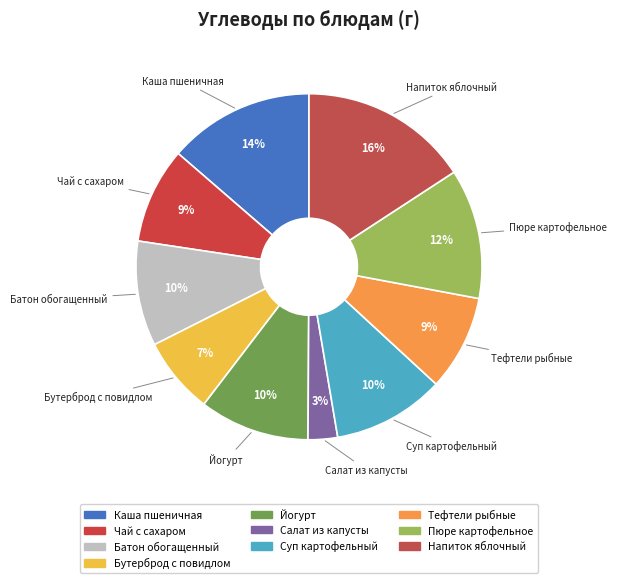

Is it true that Бутерброд с повидлом is 7% of the pie?

True